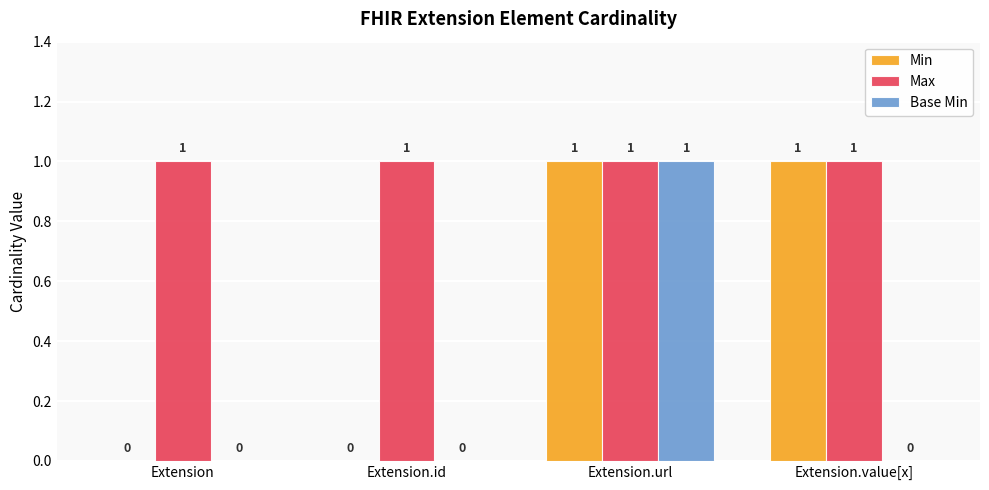

Are the bars grouped side by side (vs. stacked)?

Yes